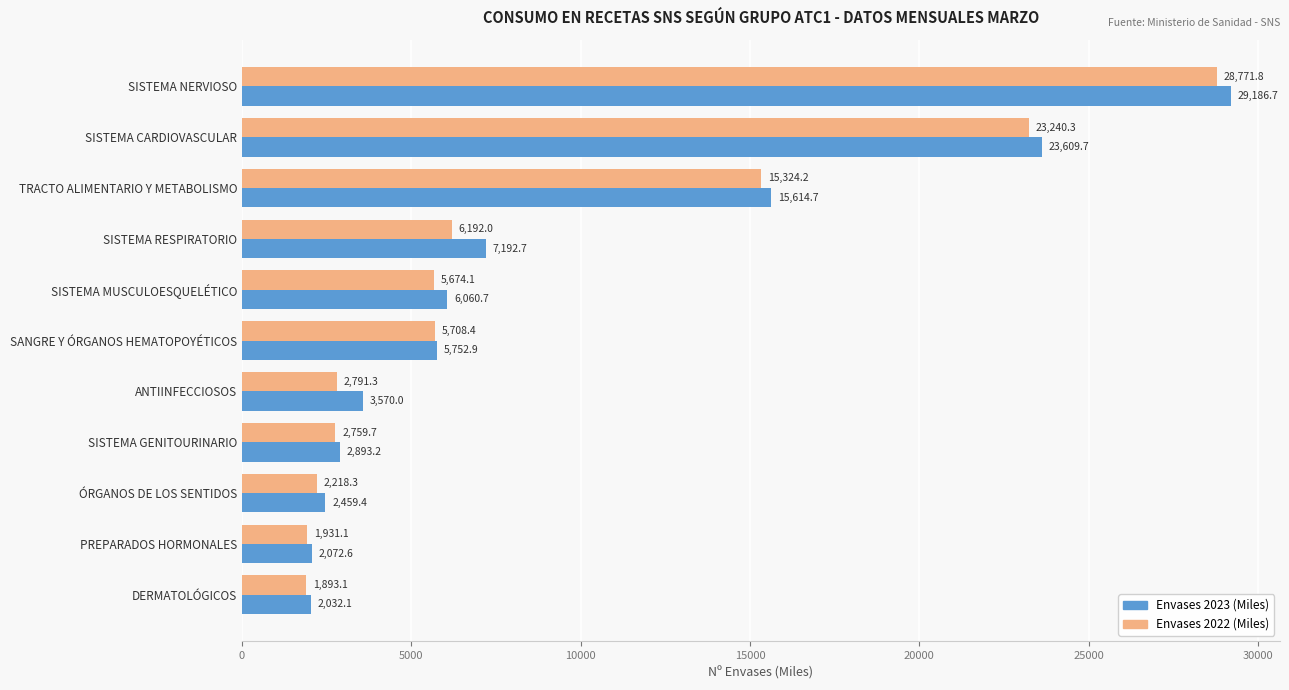

Is the value of Envases 2023 (Miles) at DERMATOLÓGICOS greater than the value of Envases 2022 (Miles) at TRACTO ALIMENTARIO Y METABOLISMO?

No